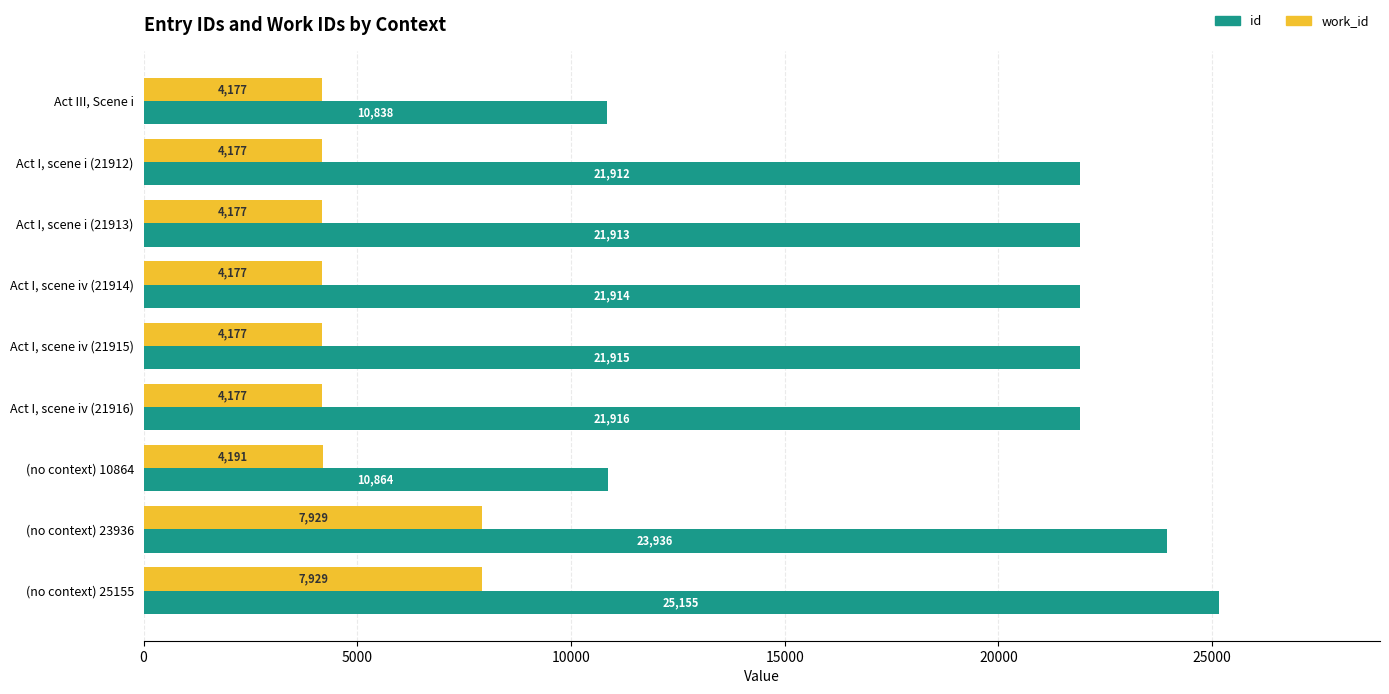

What is the difference between the maximum and minimum values in the work_id series?

3752